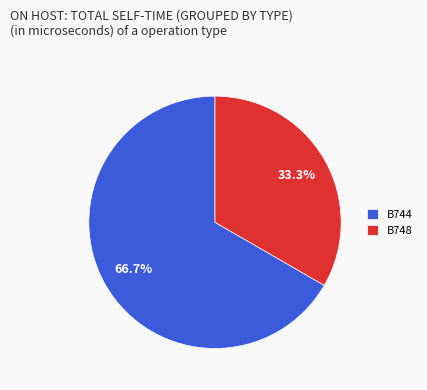

How many segments does this pie chart have?

2